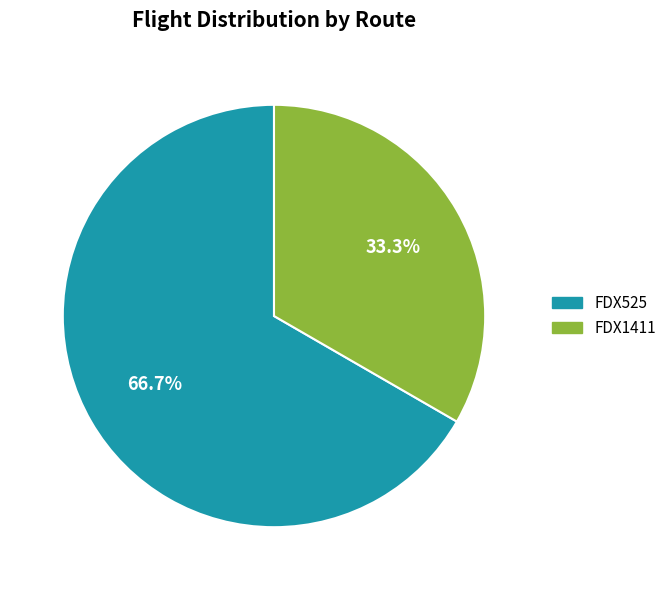

Count the number of slices in the pie.

2